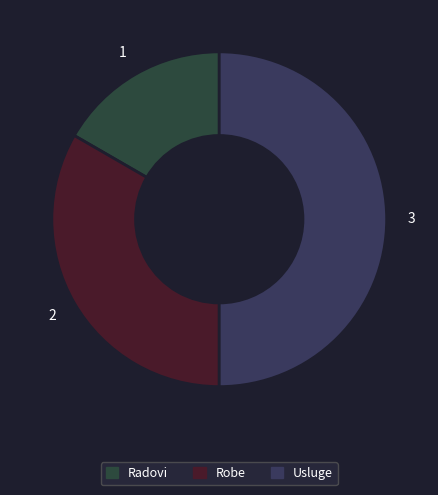

How many slices are in this pie chart?

3